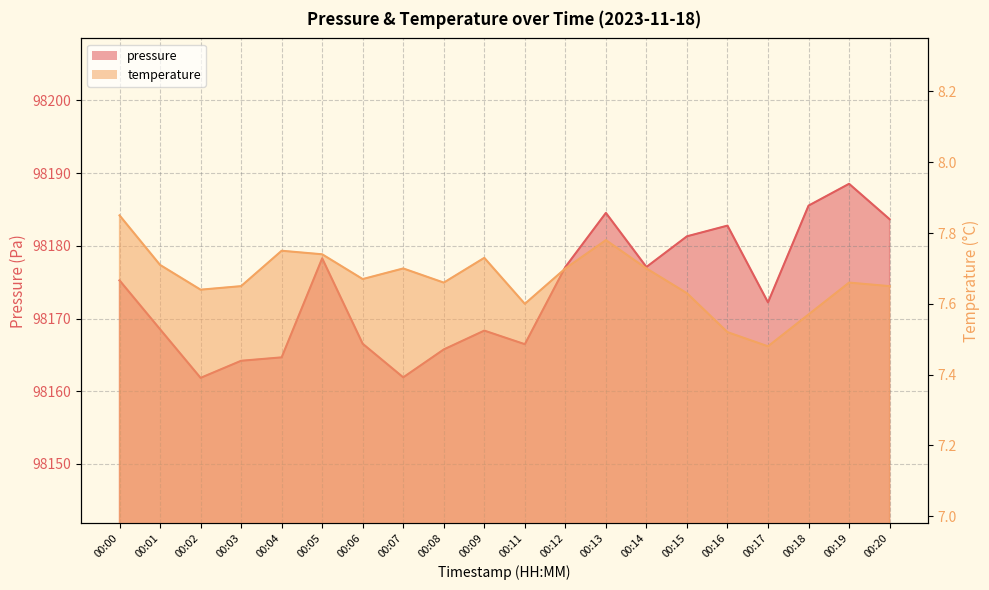

In temperature, how many points are lower than both neighbors (excluding endpoints)?

5